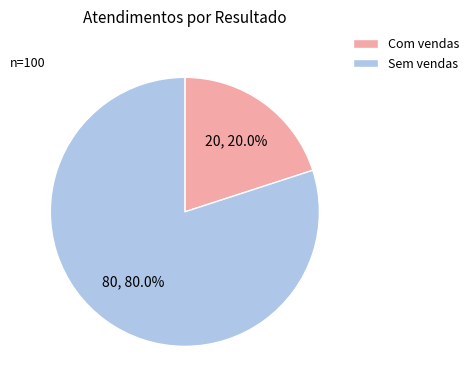

Is there any slice that represents more than half of the pie?

Yes